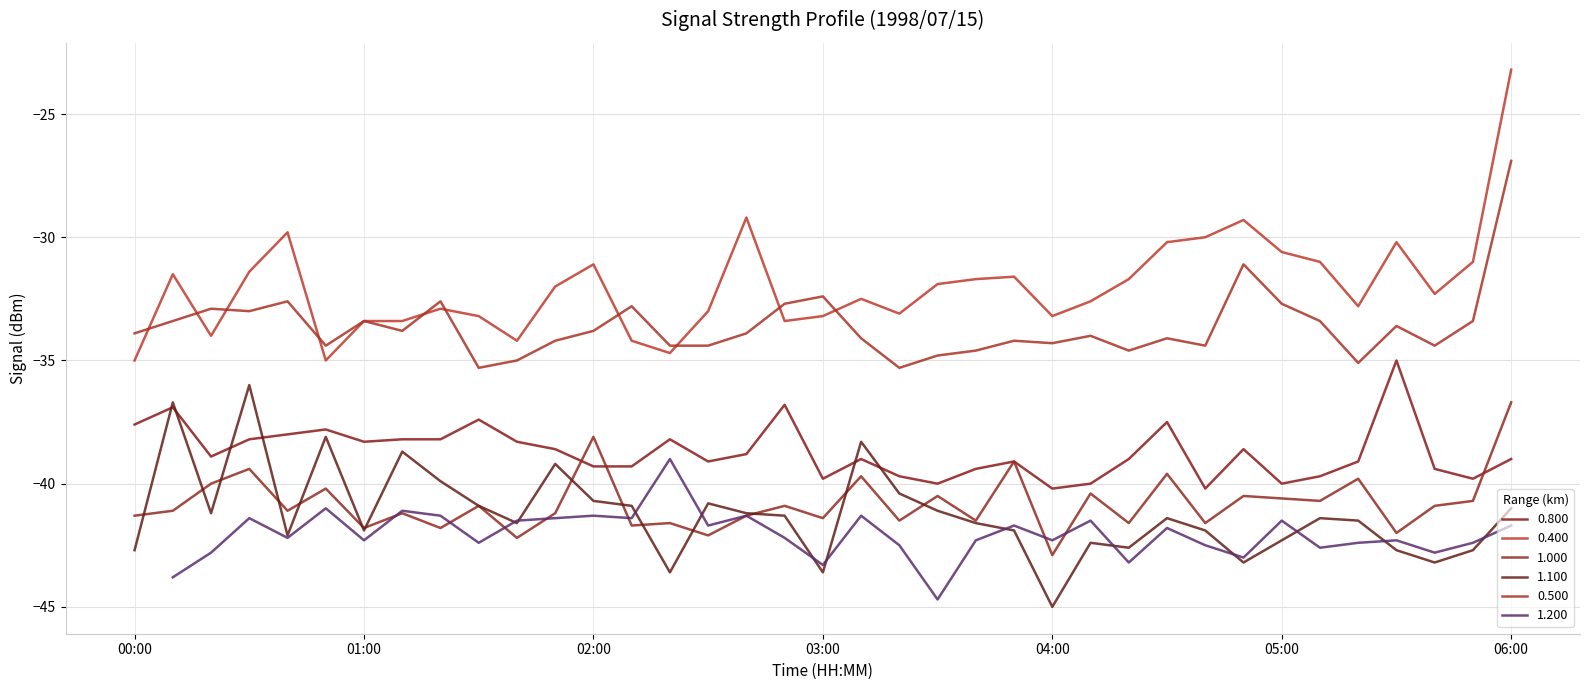

Which has a higher value, 04:50 or 04:10?

04:50